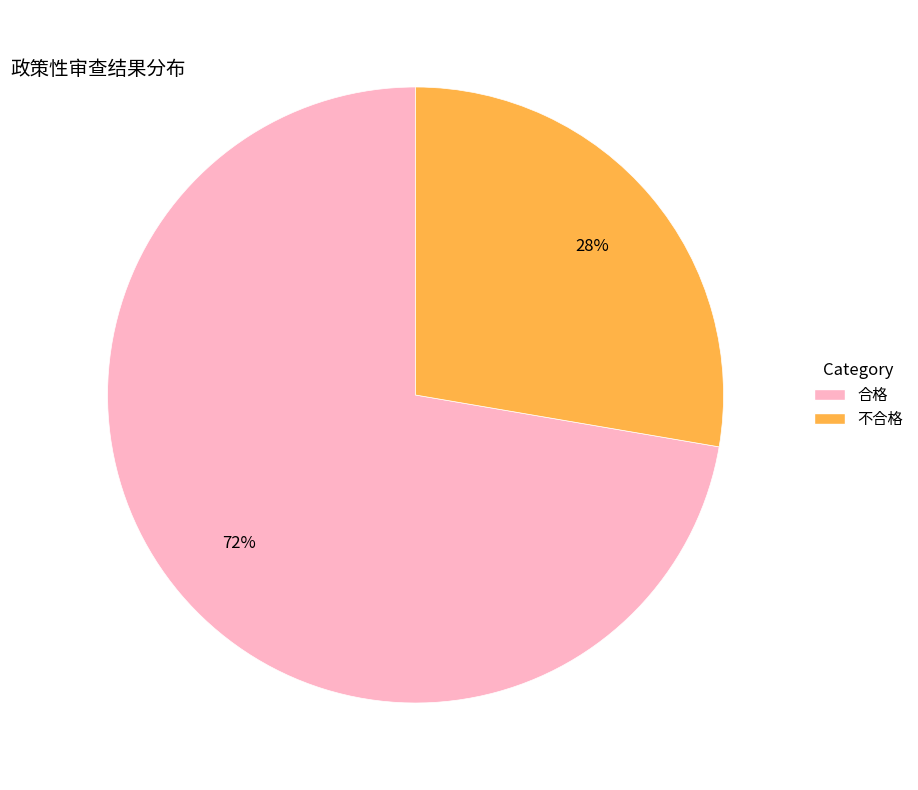

What percentage is the 不合格 slice, to the nearest percent?

28%